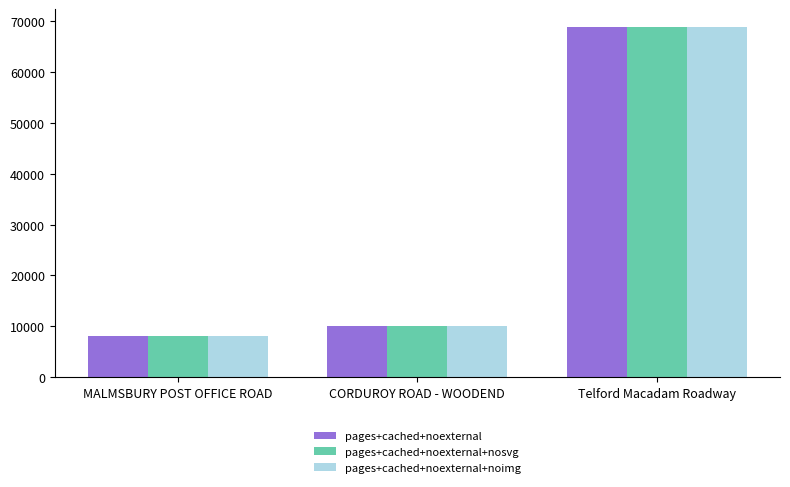

Is it true that pages+cached+noexternal equals 17095 at CORDUROY ROAD - WOODEND?

False